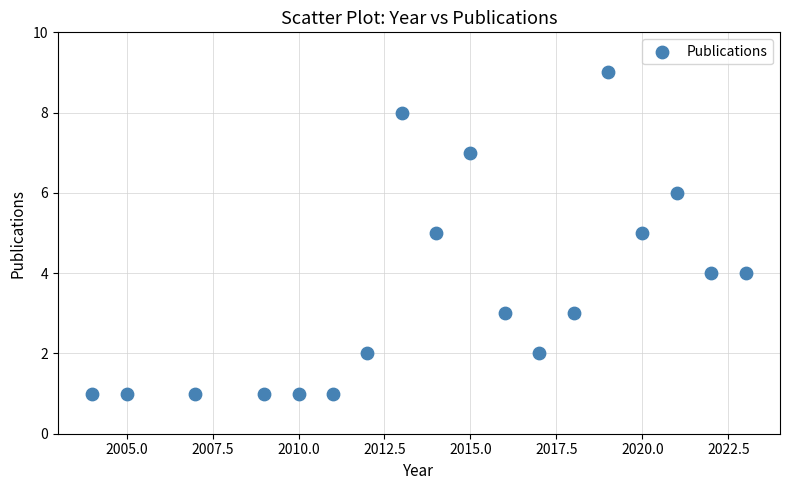

What is the range of X values (max minus min)?

19